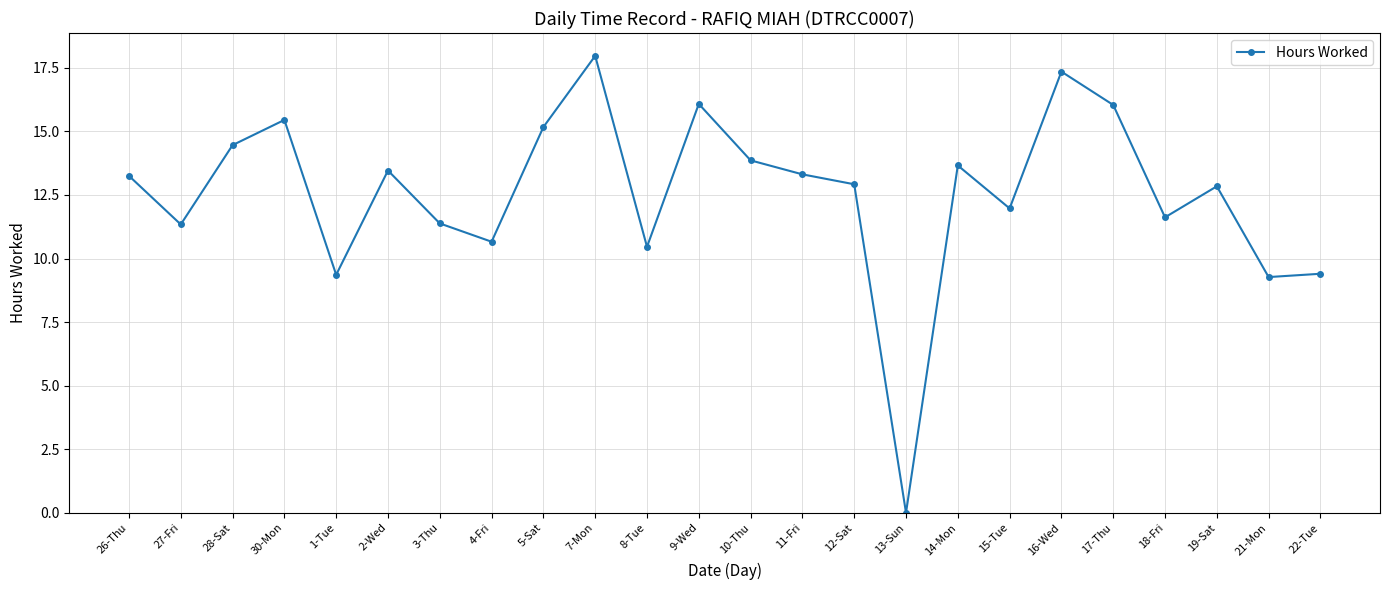

What is the label of the 9th point from the right?

13-Sun